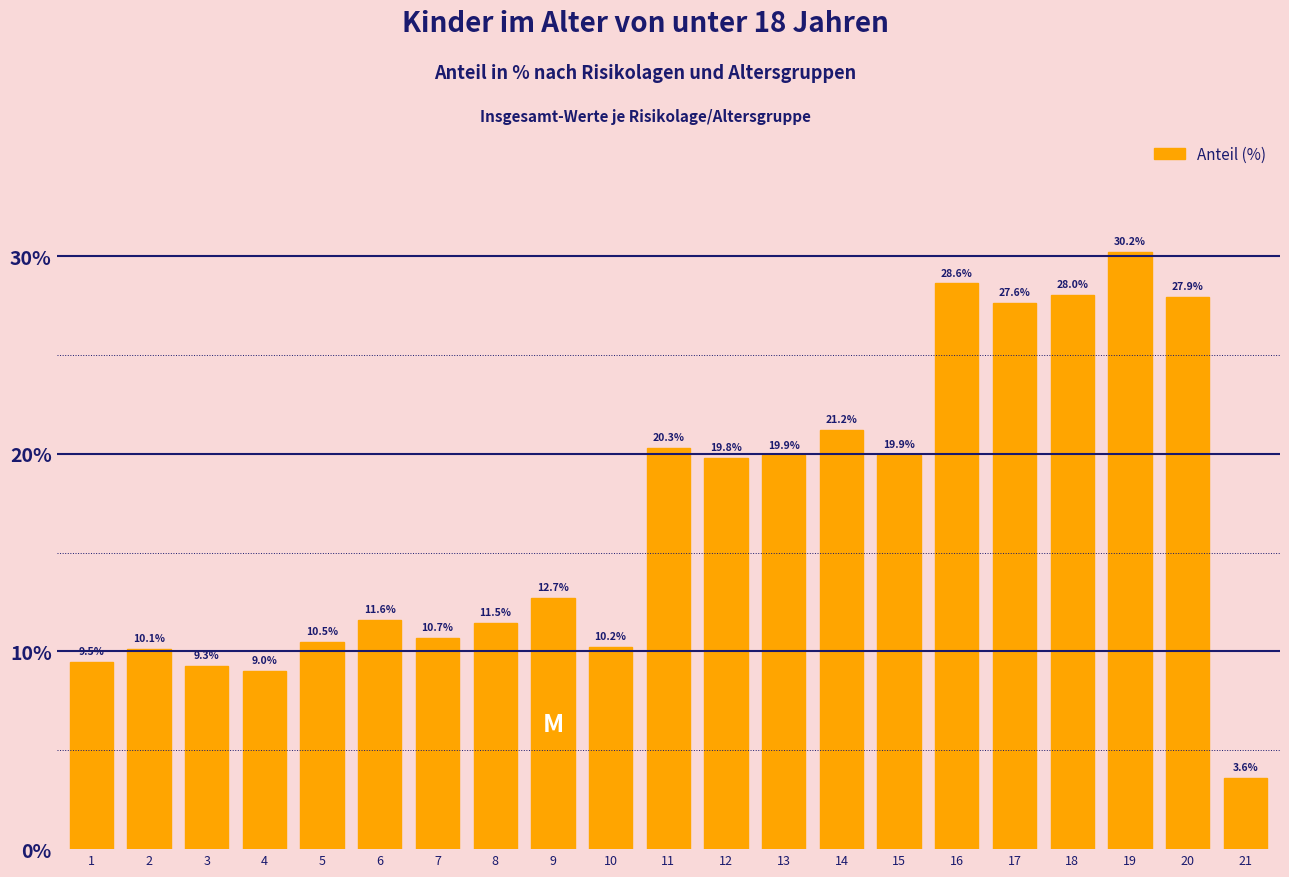

Reading left to right, extract all data points from this chart.

1=9.5	2=10.1	3=9.3	4=9.0	5=10.5	6=11.6	7=10.7	8=11.5	9=12.7	10=10.2	11=20.3	12=19.8	13=19.9	14=21.2	15=19.9	16=28.6	17=27.6	18=28.0	19=30.2	20=27.9	21=3.6